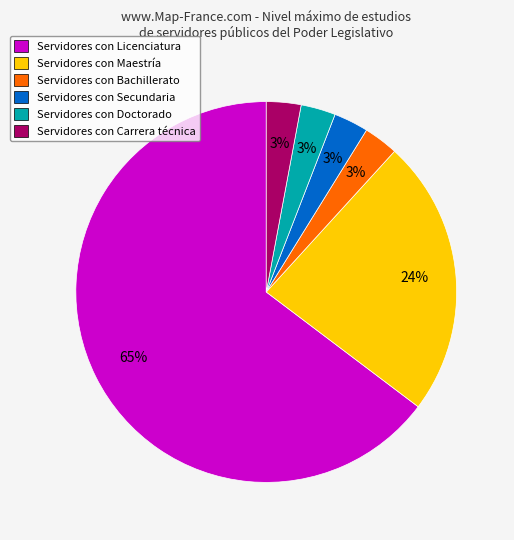

Combined, do Servidores con Maestría and Servidores con Licenciatura account for over 50%?

Yes